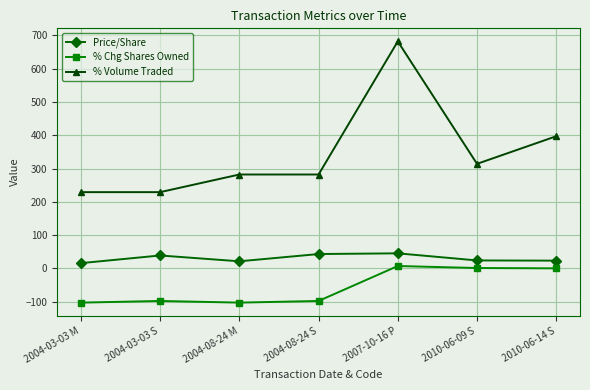

What are all the series names shown in the legend?

Price/Share, % Chg Shares Owned, % Volume Traded